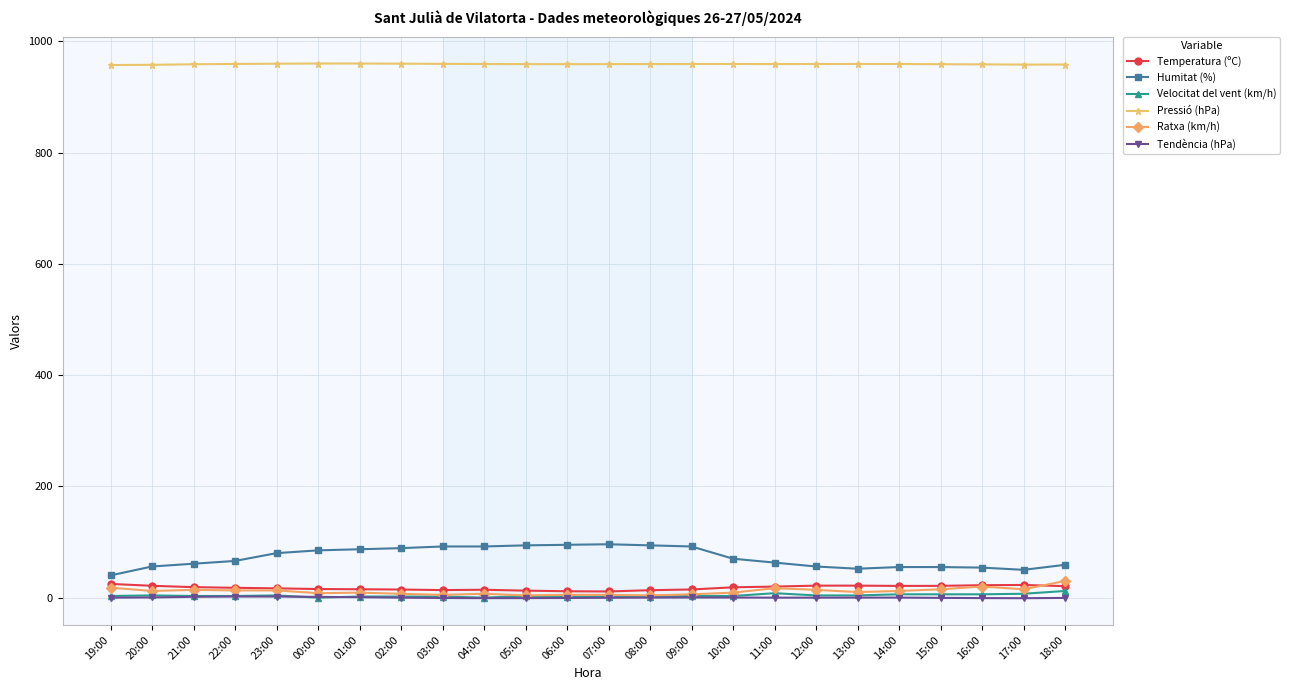

Is the value of Pressió (hPa) at 11:00 greater than the value of Temperatura (ºC) at 06:00?

Yes